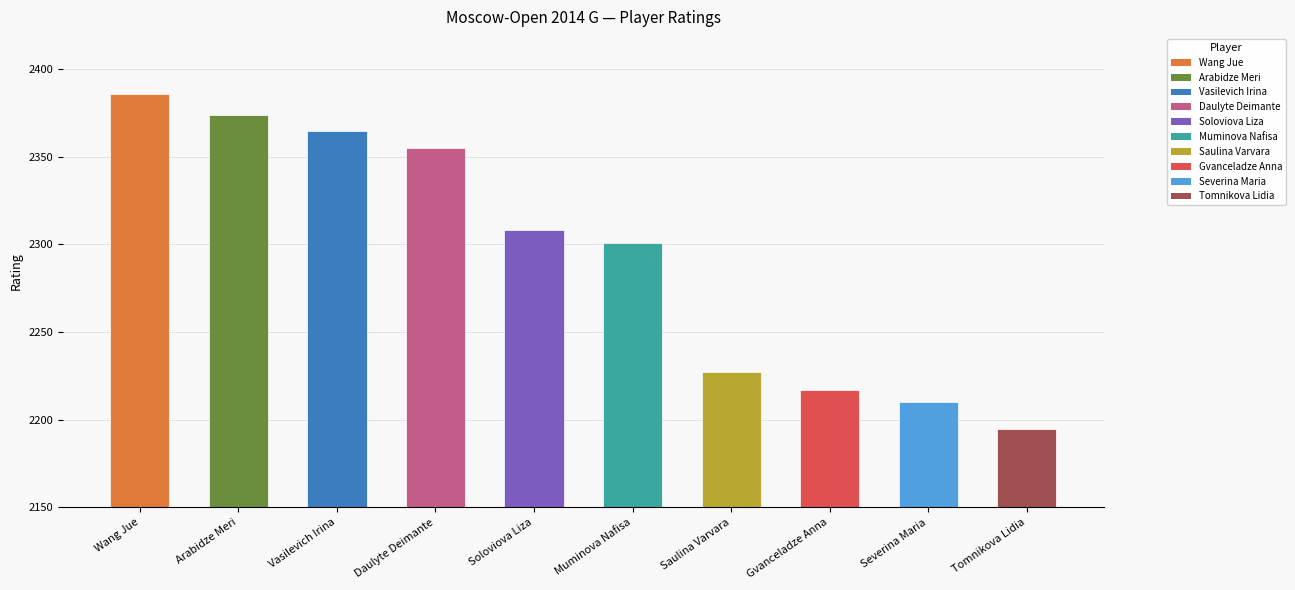

What is the sum of all values?

22938